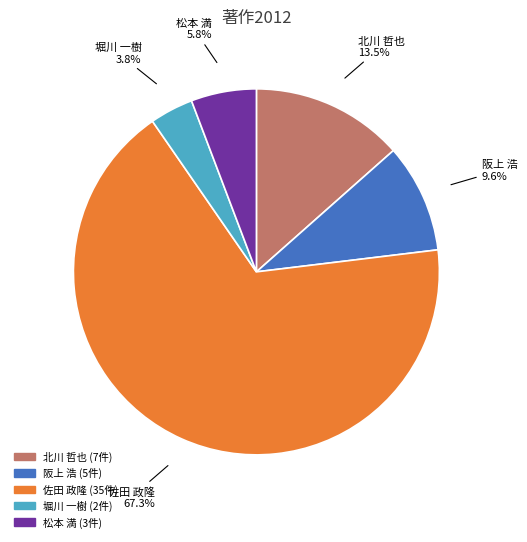

How many slices are in this pie chart?

5